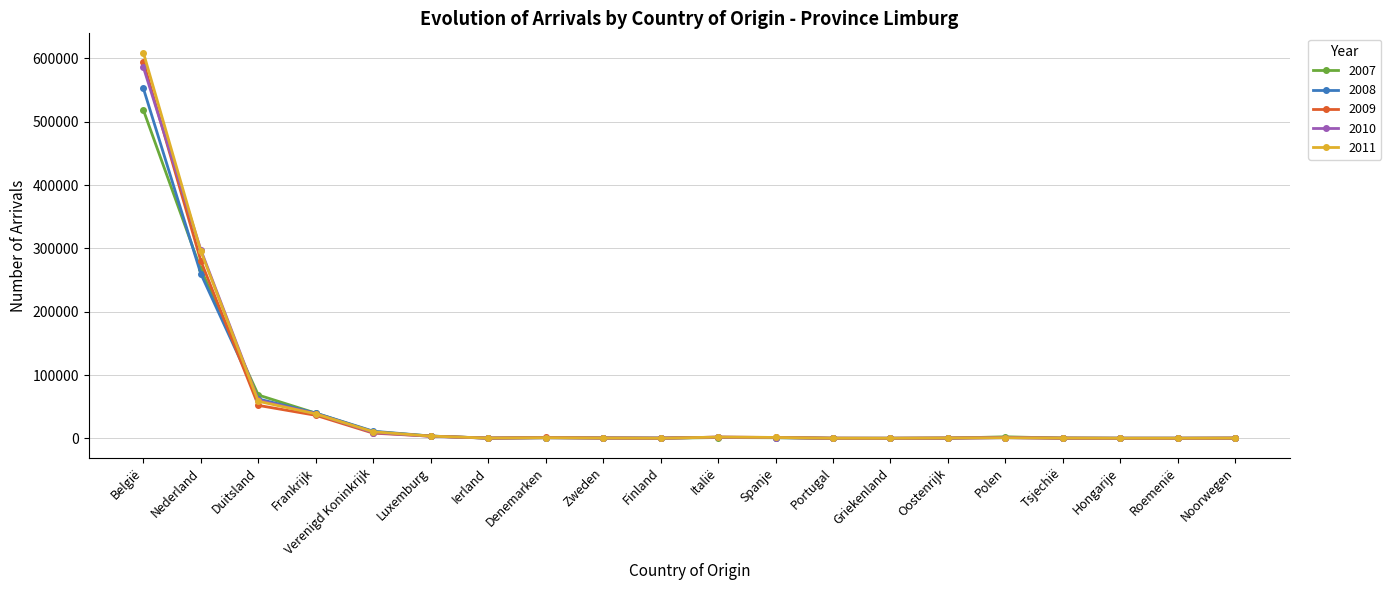

At how many categories does at least one series exceed 484665?

1